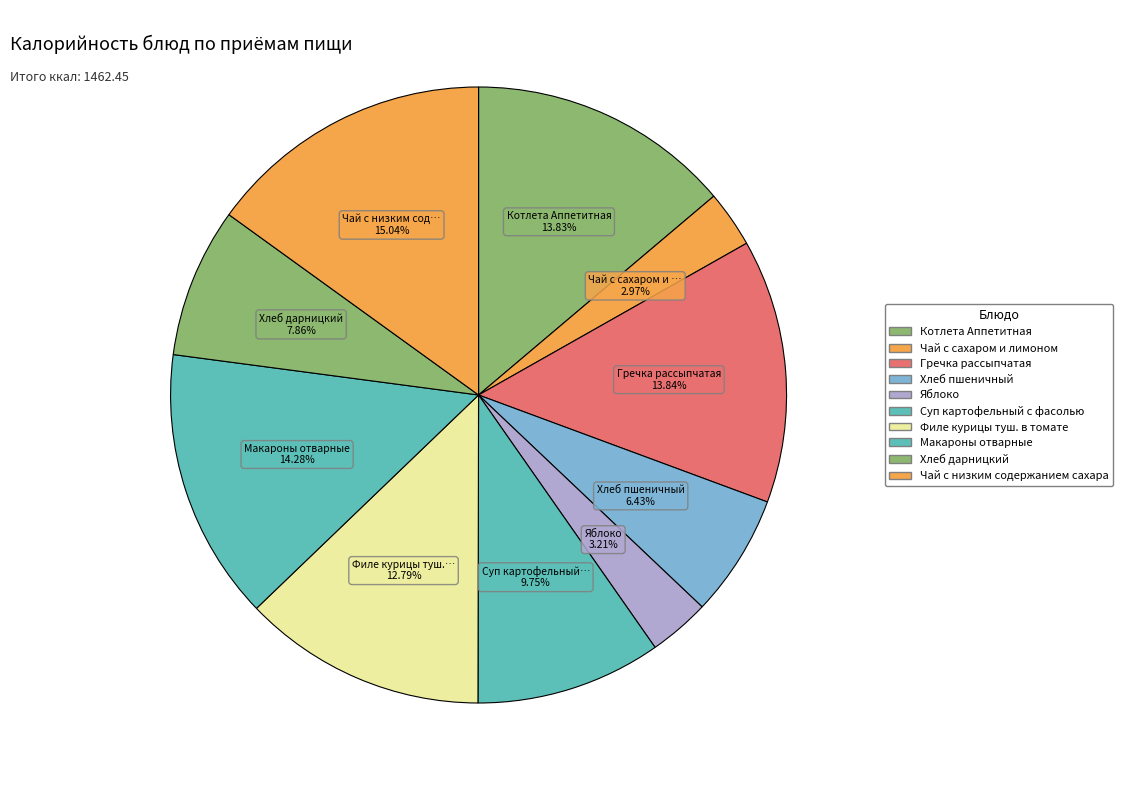

To the nearest percent, what percentage of the pie is Макароны отварные?

14%